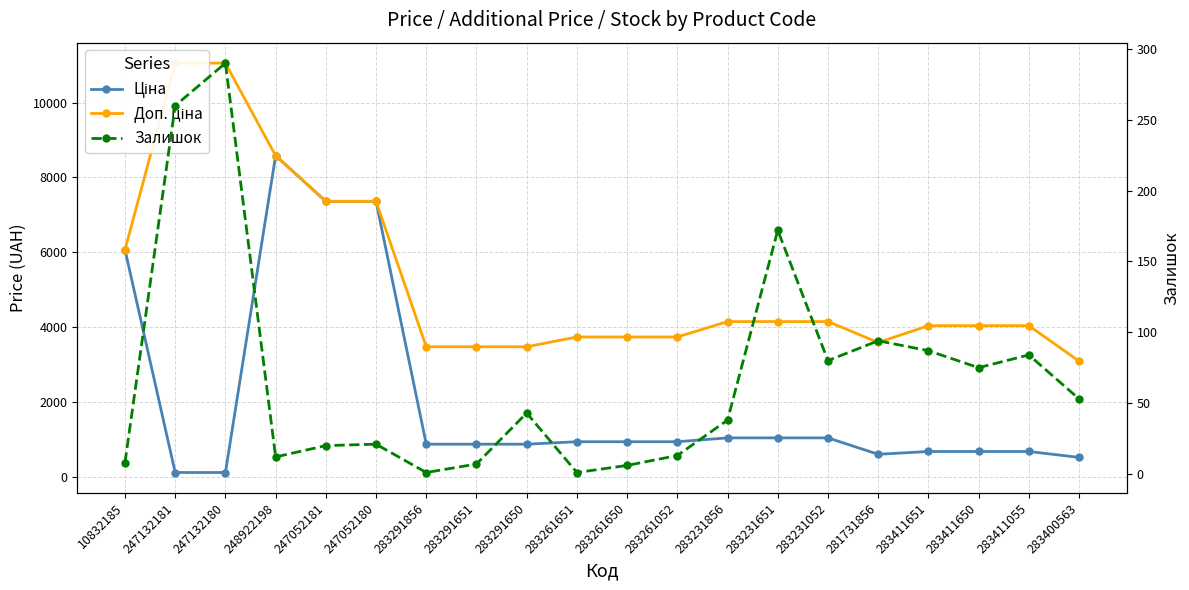

What is the sum of the Залишок values at 283411650 and 283411651?

162.0